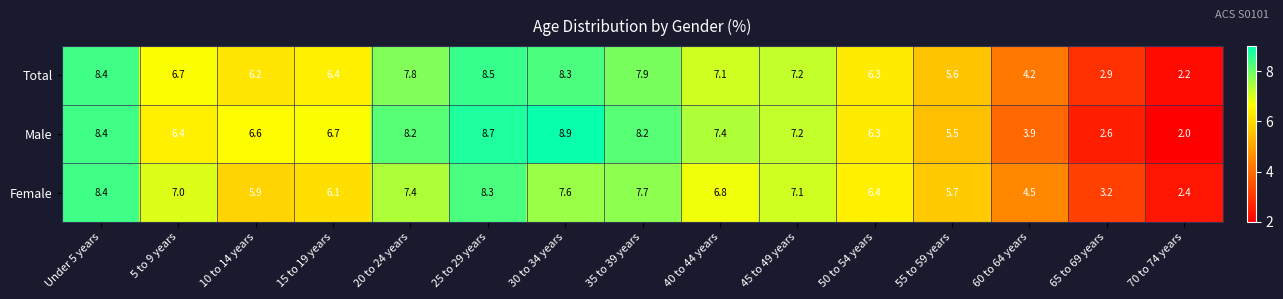

How many distinct data groups are displayed?

3